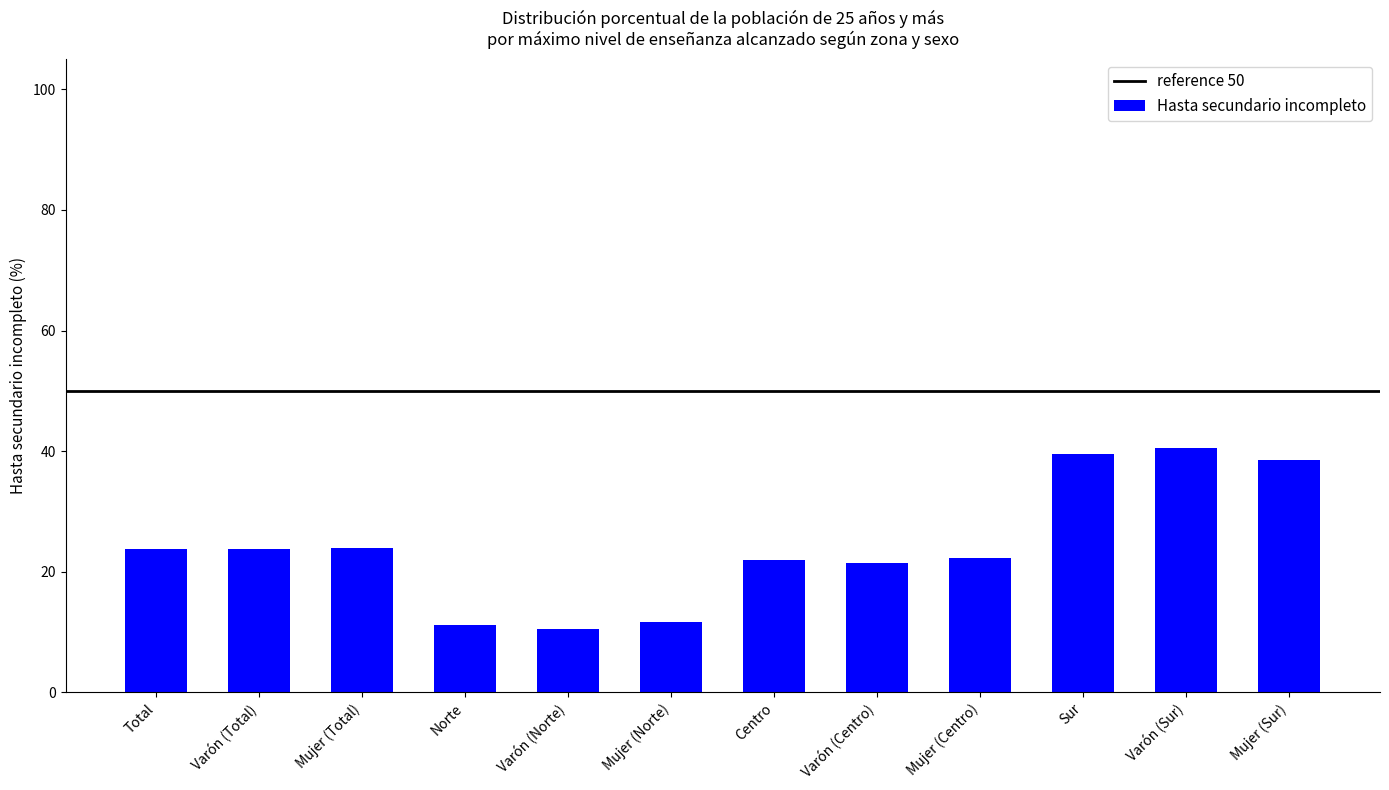

What is the ratio of the value at Norte to the value at Centro?

0.5